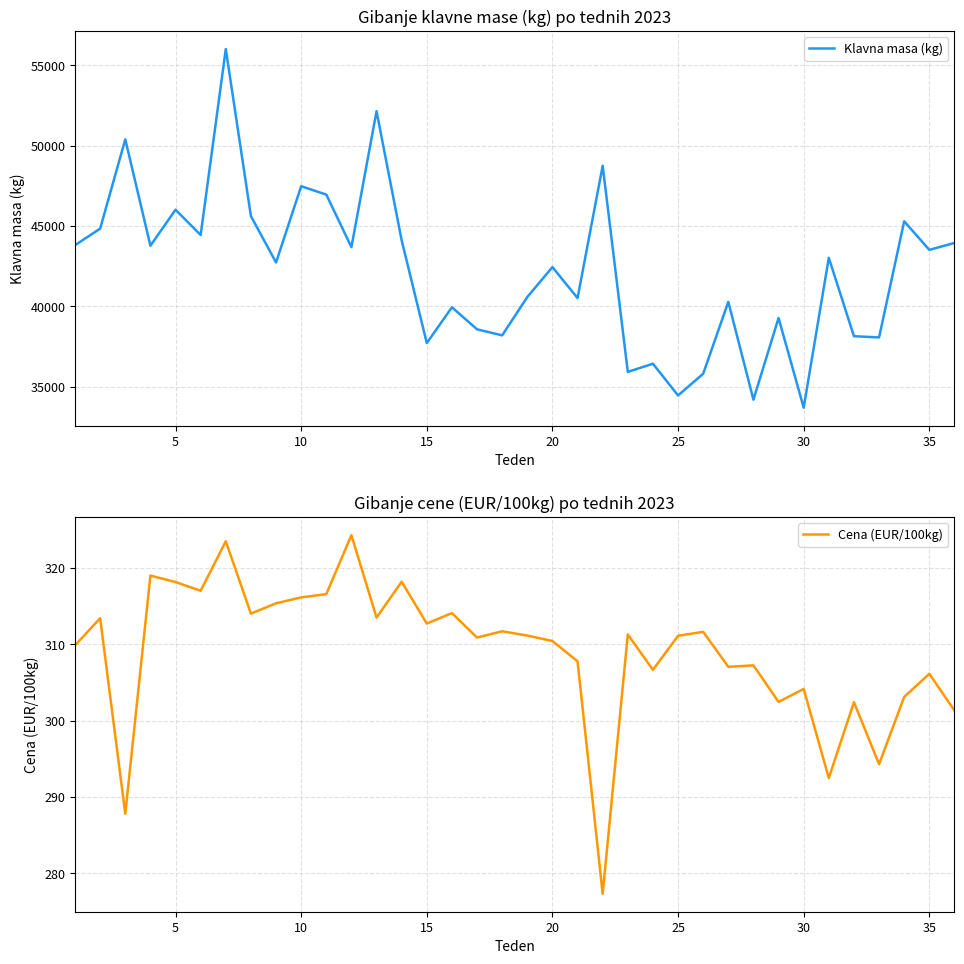

True or false: Cena (EUR/100kg) has a value of 306.1 at 35.

True